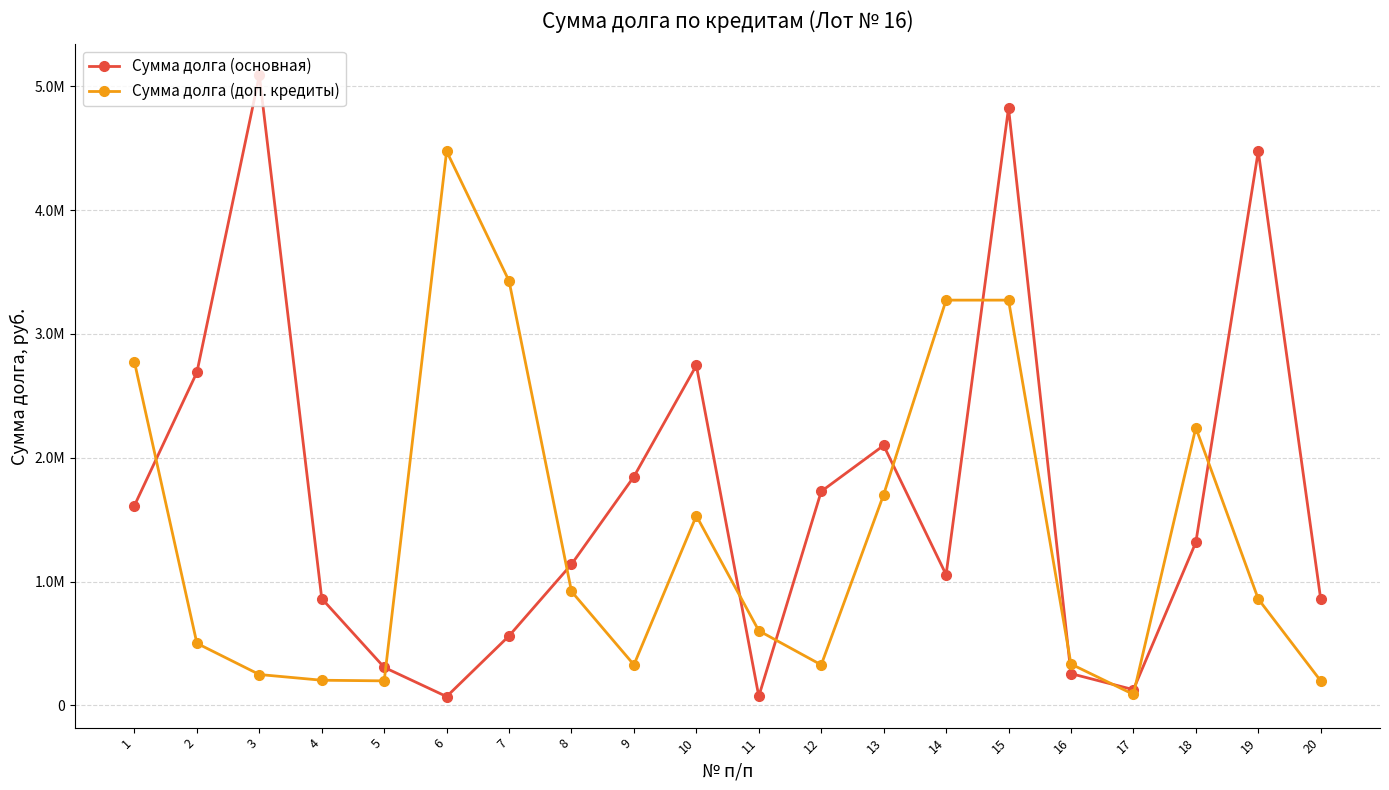

True or false: Сумма долга (основная) has more than 1 interior local peaks.

True